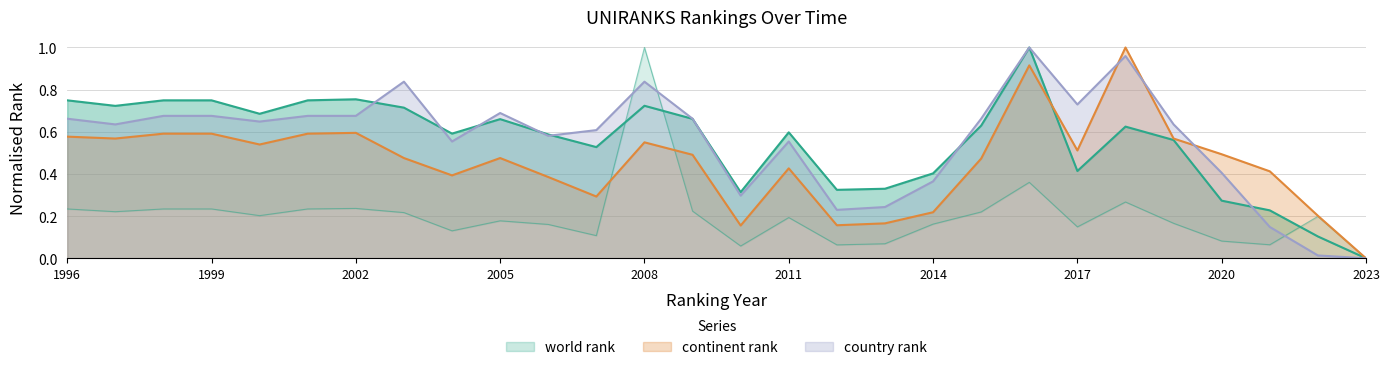

True or false: continent rank has a value of 0.2 at 2001.

False